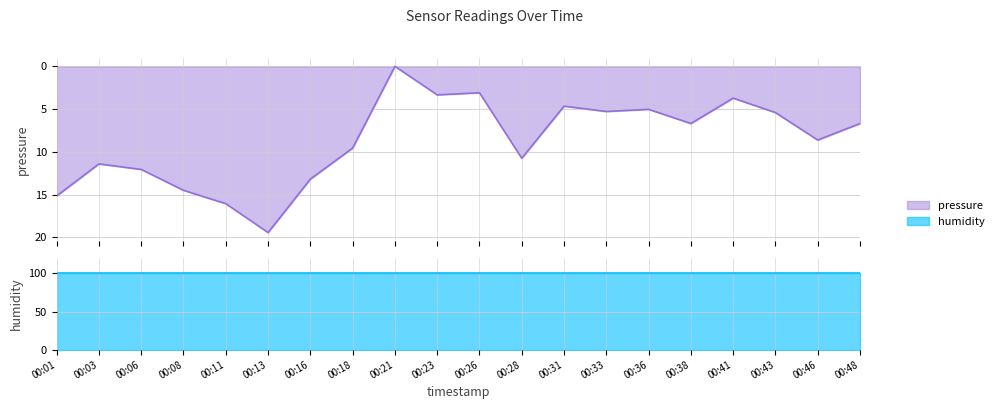

Approximately how many times larger is the value at 00:48 compared to 00:33?

1.3